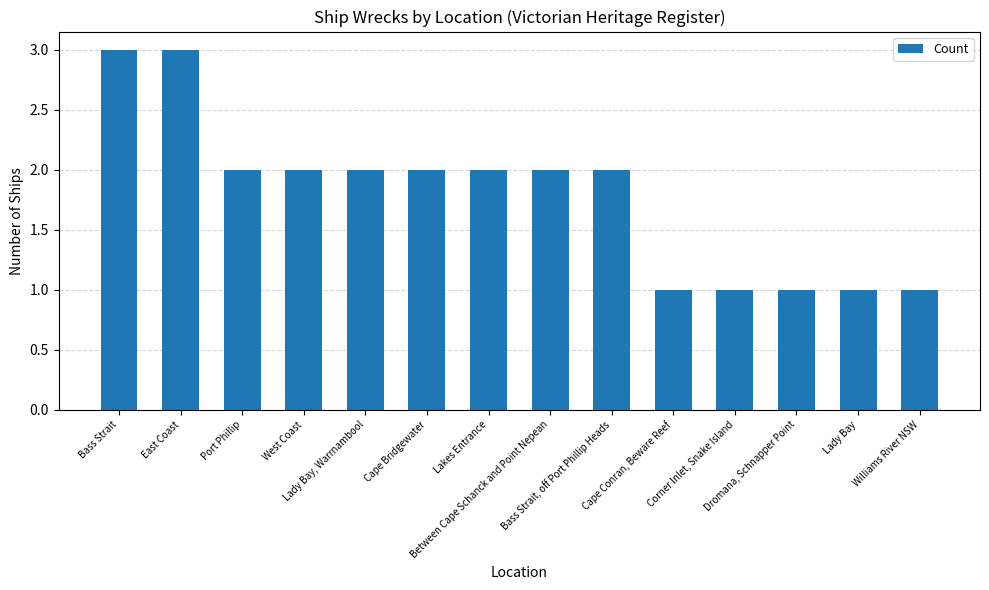

Reading left to right, list all the values displayed in this chart.

3	3	2	2	2	2	2	2	2	1	1	1	1	1